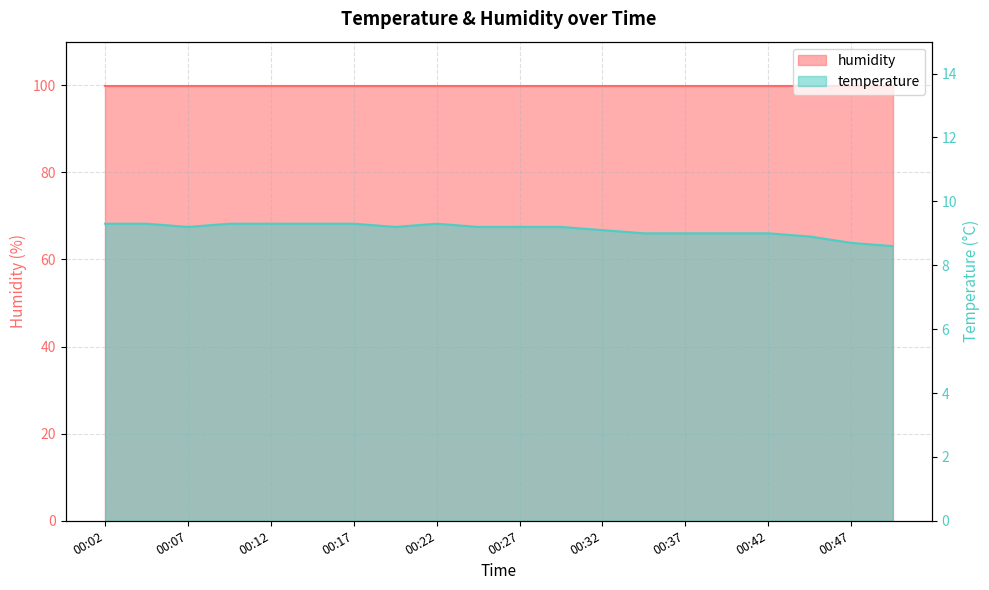

Where is the first local maximum?

00:22